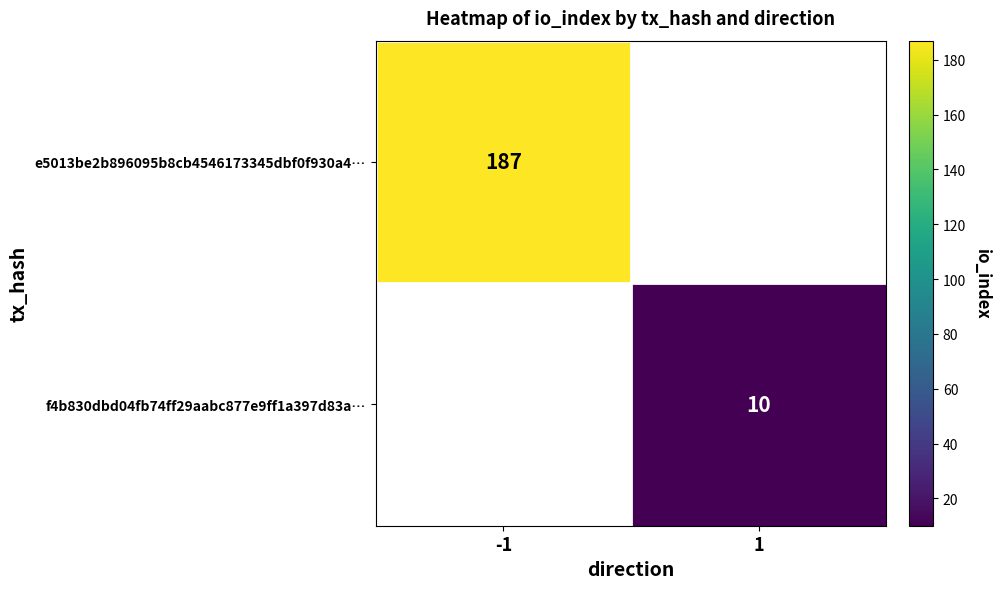

The value of e5013be2b896095b8cb4546173345dbf0f930a4… at -1 is 187. True or false?

True